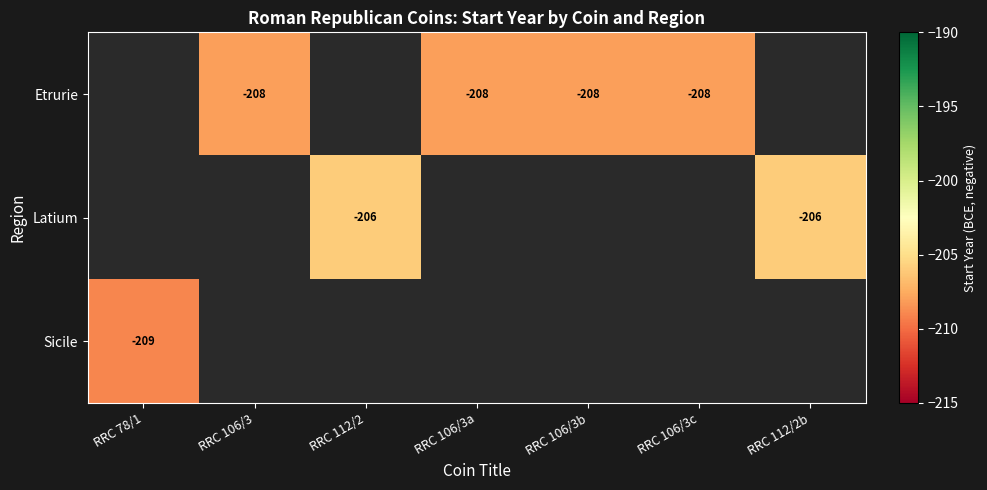

The Latium series shows -206 at RRC 112/2b. True or false?

True